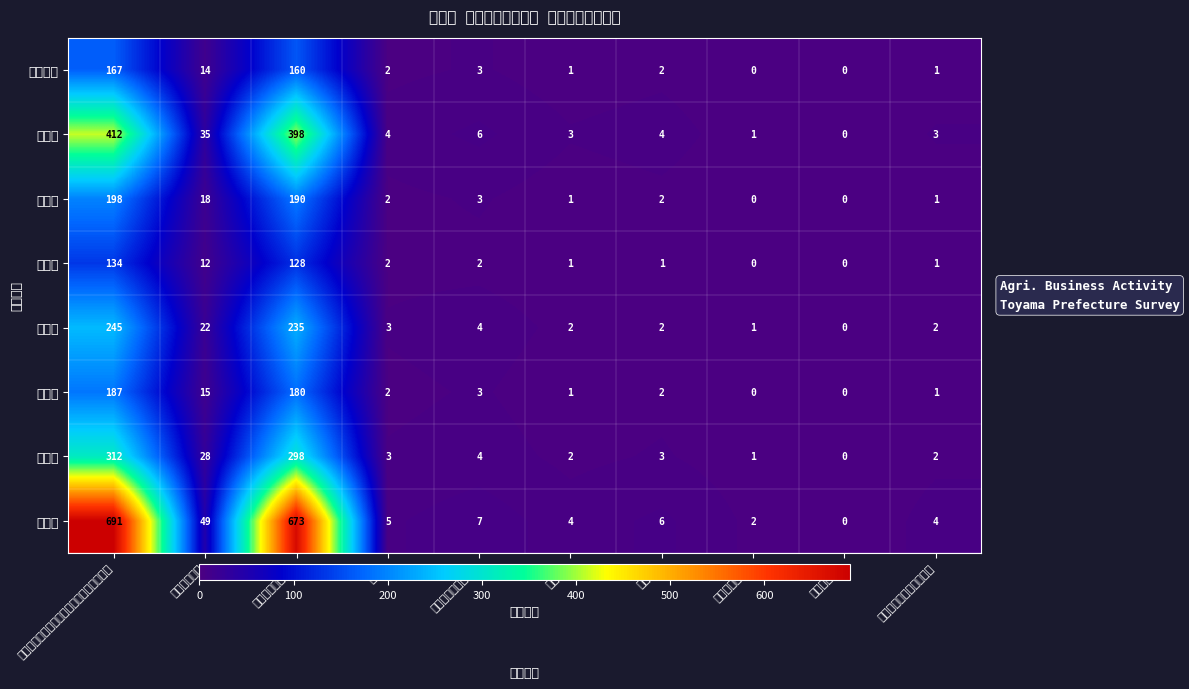

What is the total value across all series at 再生可能エネルギー発電?

15